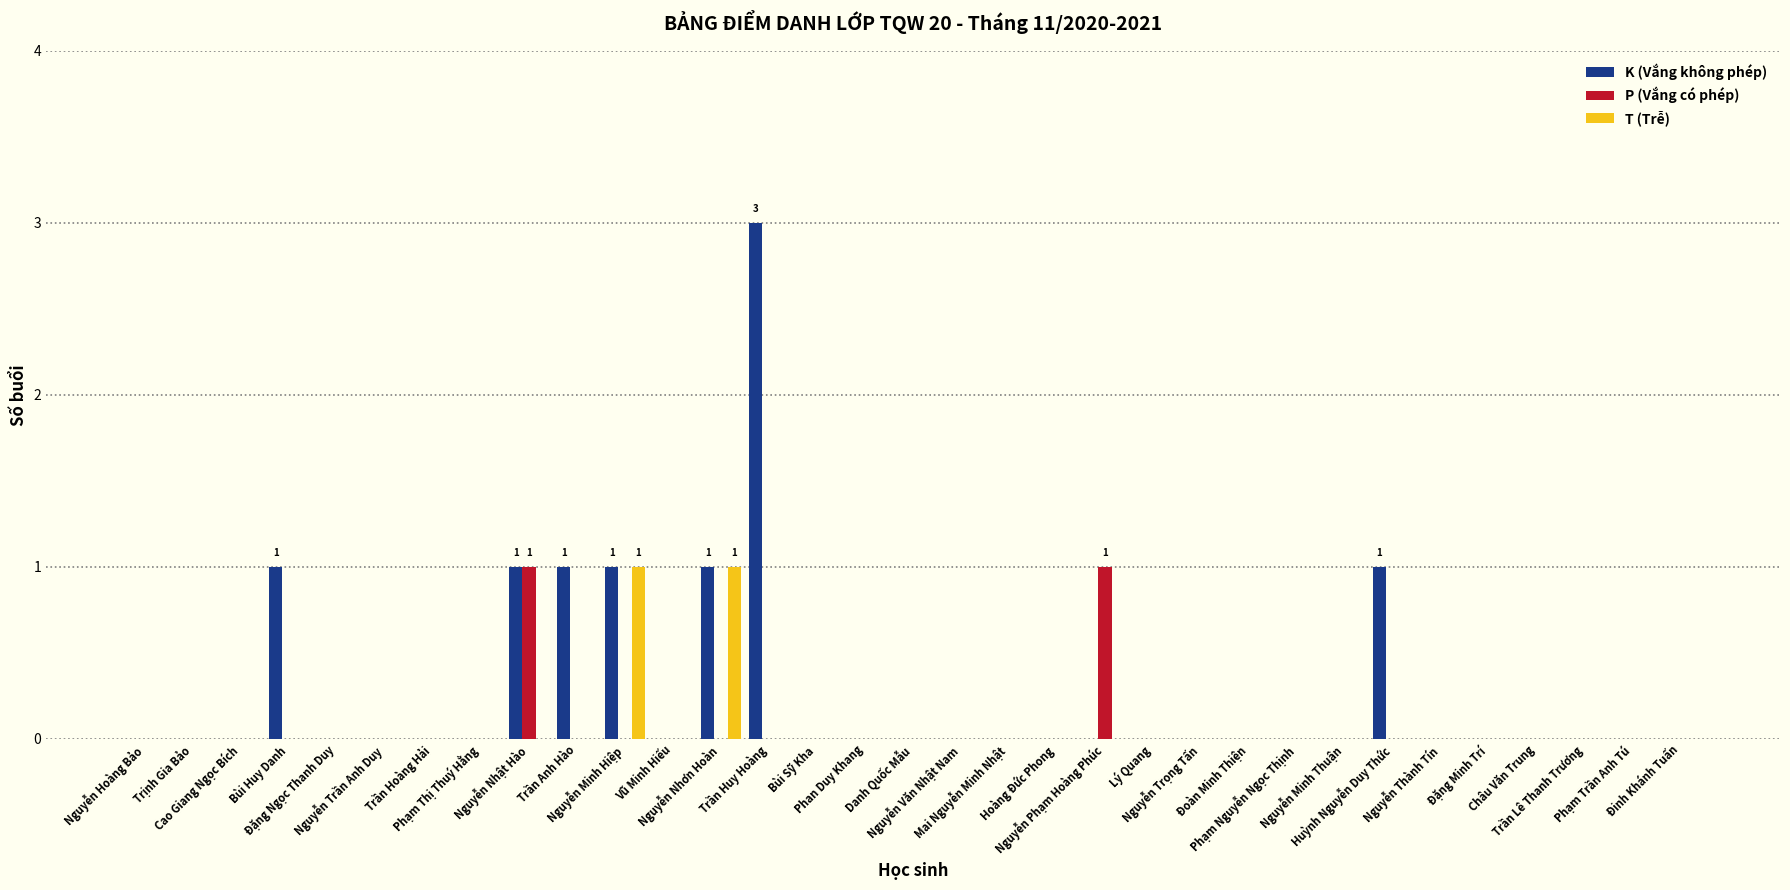

Reading right to left, list all the values displayed in this chart.

K (Vắng không phép): 0	0	0	0	0	0	1	0	0	0	0	0	0	0	0	0	0	0	0	3	1	0	1	1	1	0	0	0	0	1	0	0	0
P (Vắng có phép): 0	0	0	0	0	0	0	0	0	0	0	0	1	0	0	0	0	0	0	0	0	0	0	0	1	0	0	0	0	0	0	0	0
T (Trễ): 0	0	0	0	0	0	0	0	0	0	0	0	0	0	0	0	0	0	0	0	1	0	1	0	0	0	0	0	0	0	0	0	0